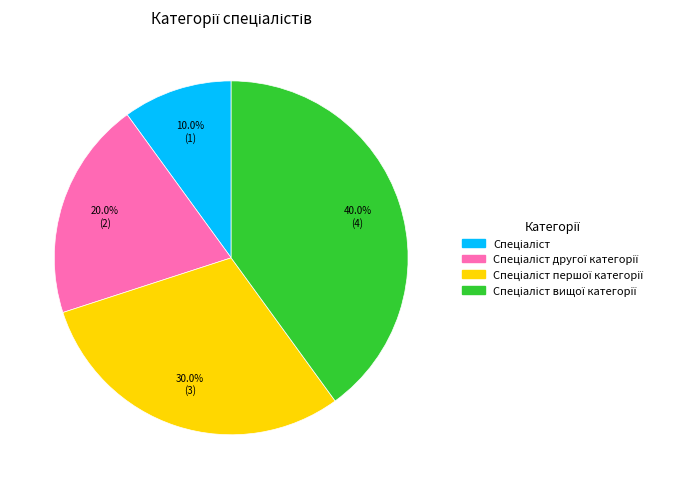

How many slices are in this pie chart?

4